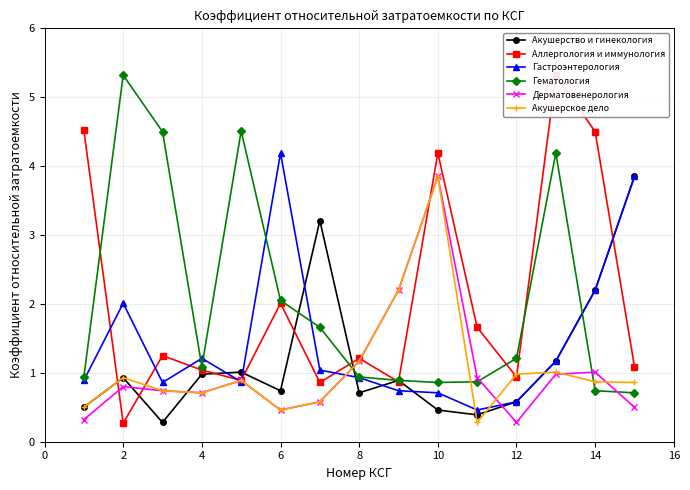

What is the lowest value of the Акушерство и гинекология series?

0.3